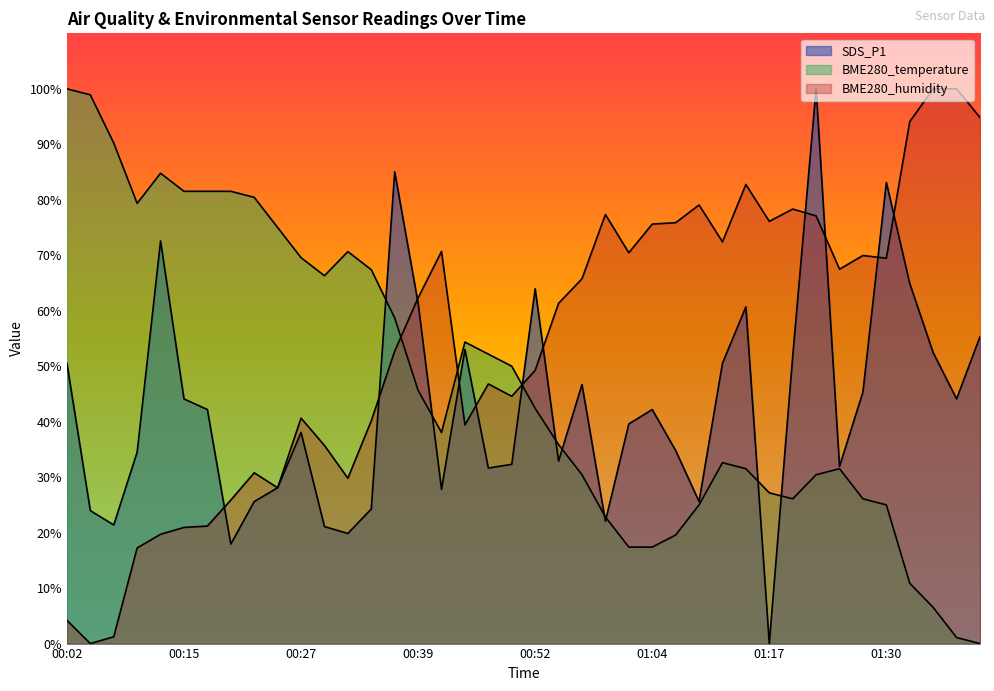

In SDS_P1, how many points are lower than both neighbors (excluding endpoints)?

11